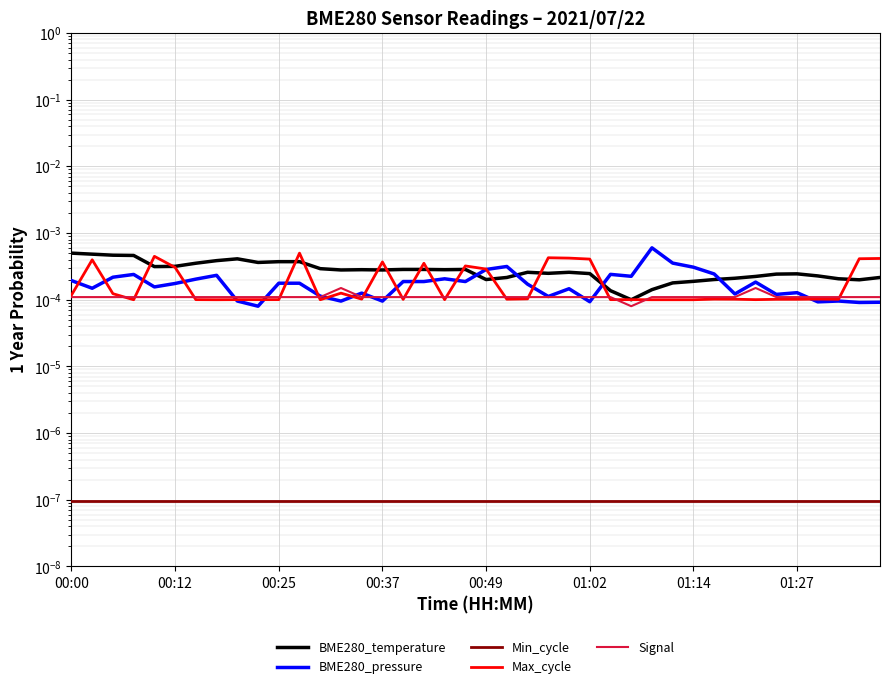

Is this an area chart (filled region under the line)?

No